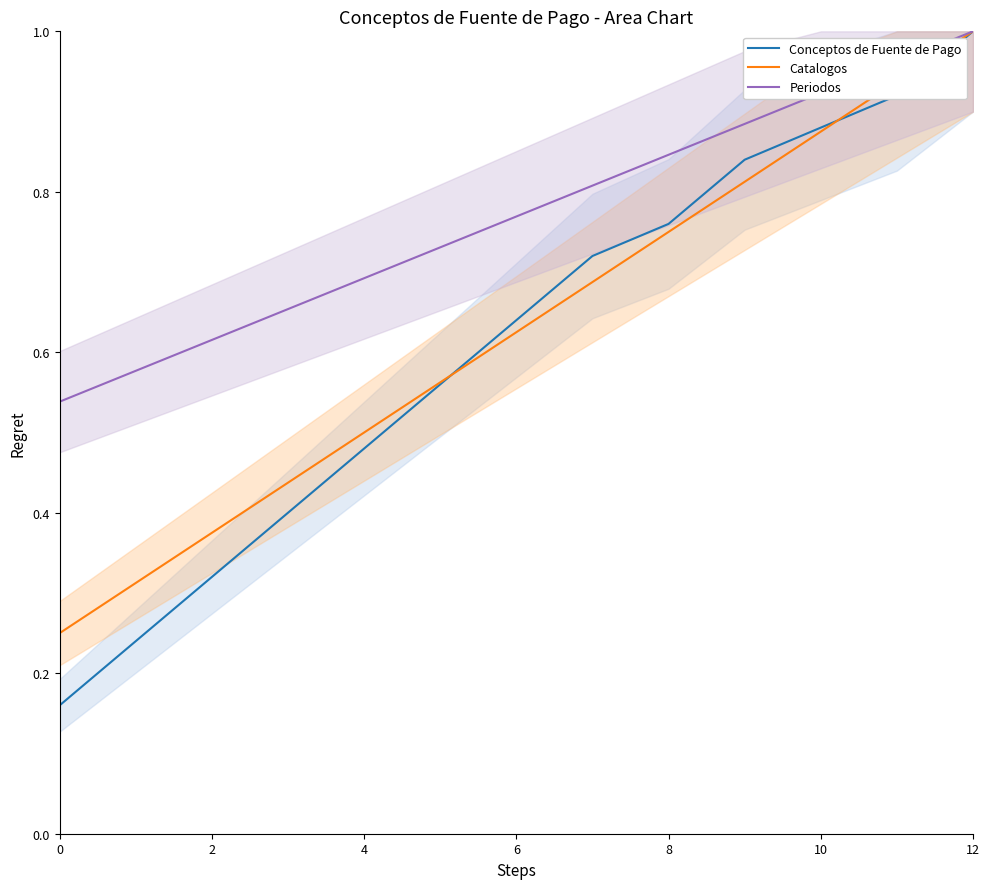

Which category has the highest value in the Periodos series?

12